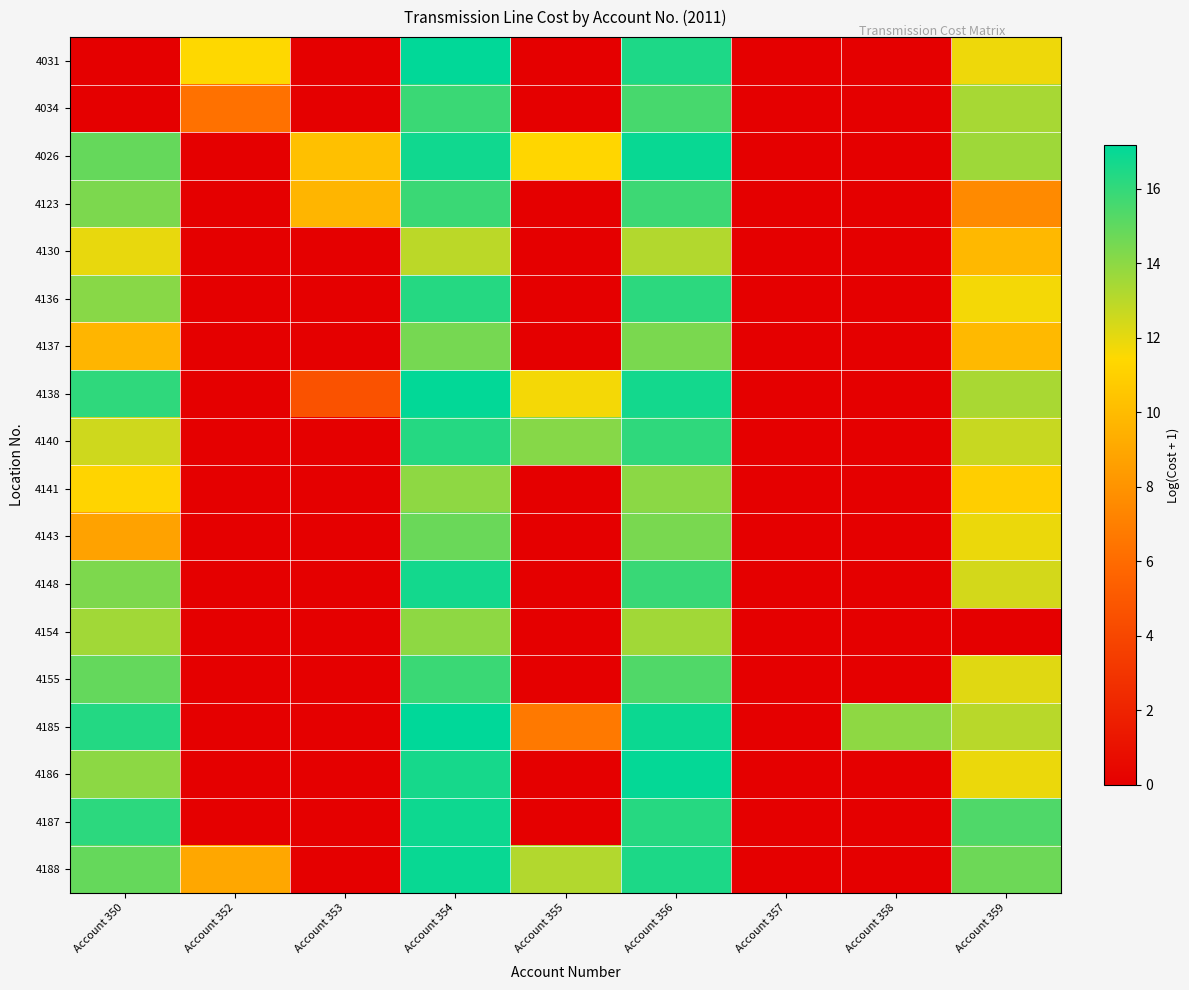

Which has a higher value, Account 355 or Account 350?

Account 355